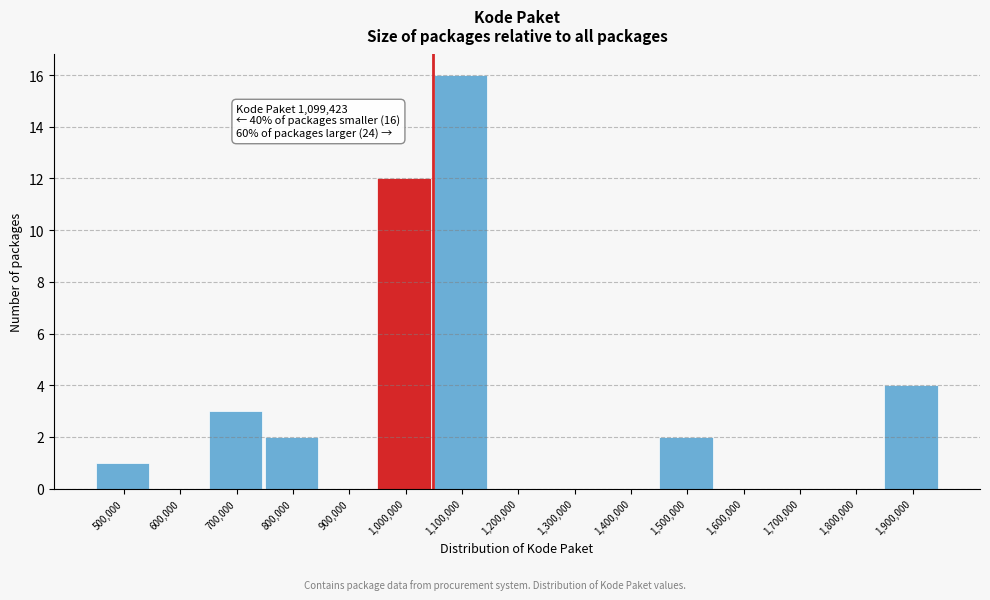

Reading left to right, transcribe all the data shown in this chart.

500,000=1	600,000=0	700,000=3	800,000=2	900,000=0	1,000,000=12	1,100,000=16	1,200,000=0	1,300,000=0	1,400,000=0	1,500,000=2	1,600,000=0	1,700,000=0	1,800,000=0	1,900,000=4